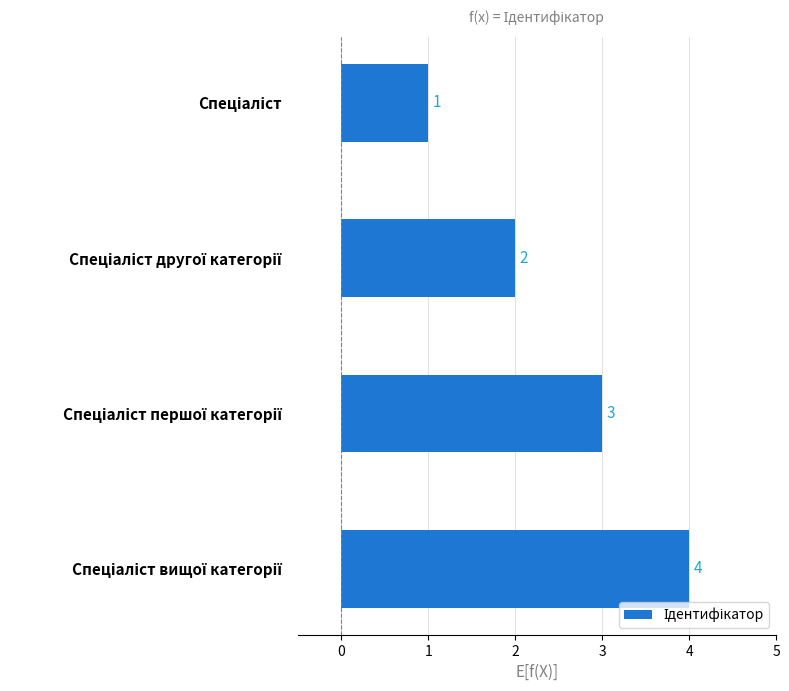

What is the value of the 1st bar from the top?

1